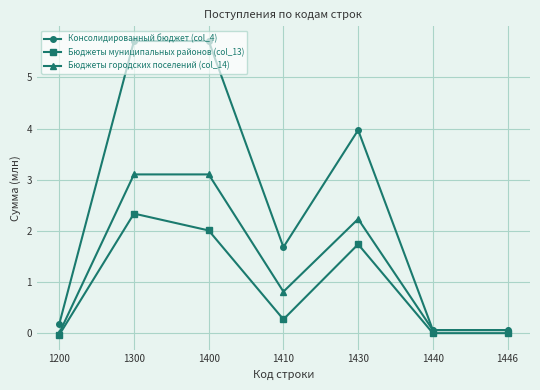

True or false: Бюджеты муниципальных районов (col_13) has a value of 3.3 at 1400.

False